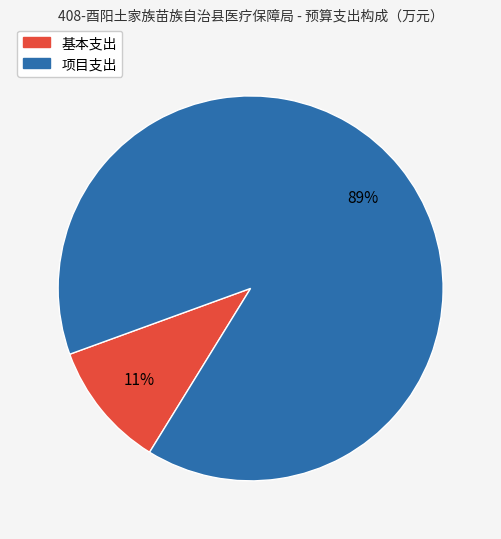

Between 基本支出 and 项目支出, which is larger?

项目支出